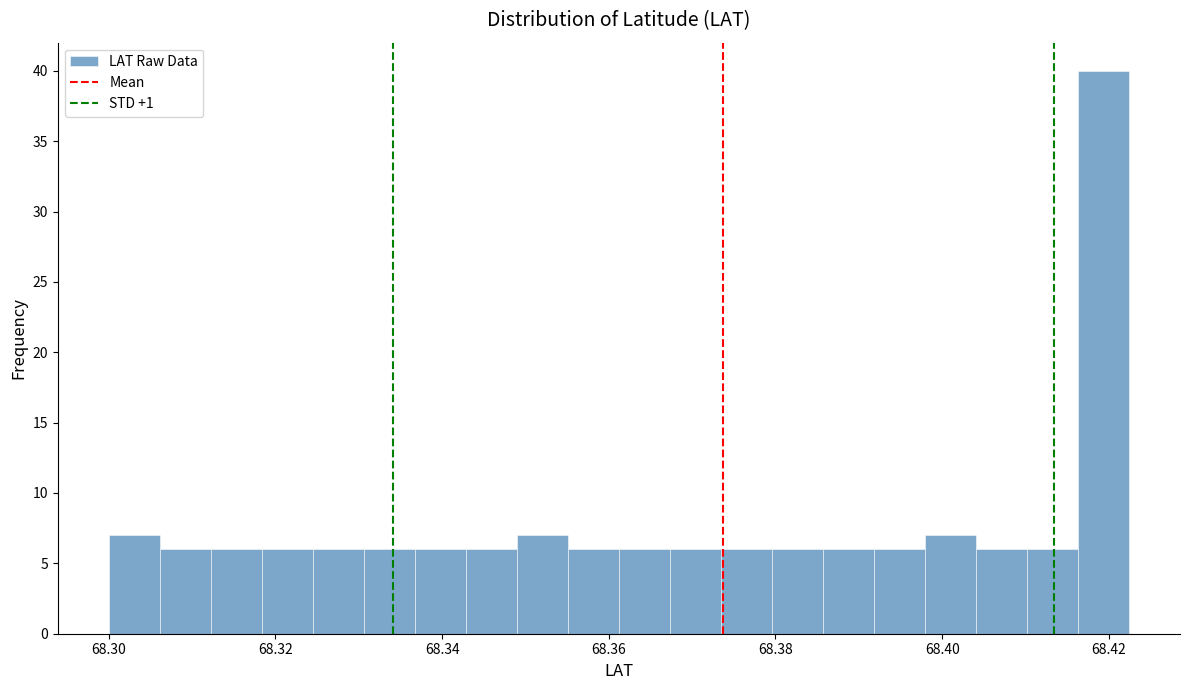

Read against the x-axis, roughly where is the centre of the tallest bar?

68.420